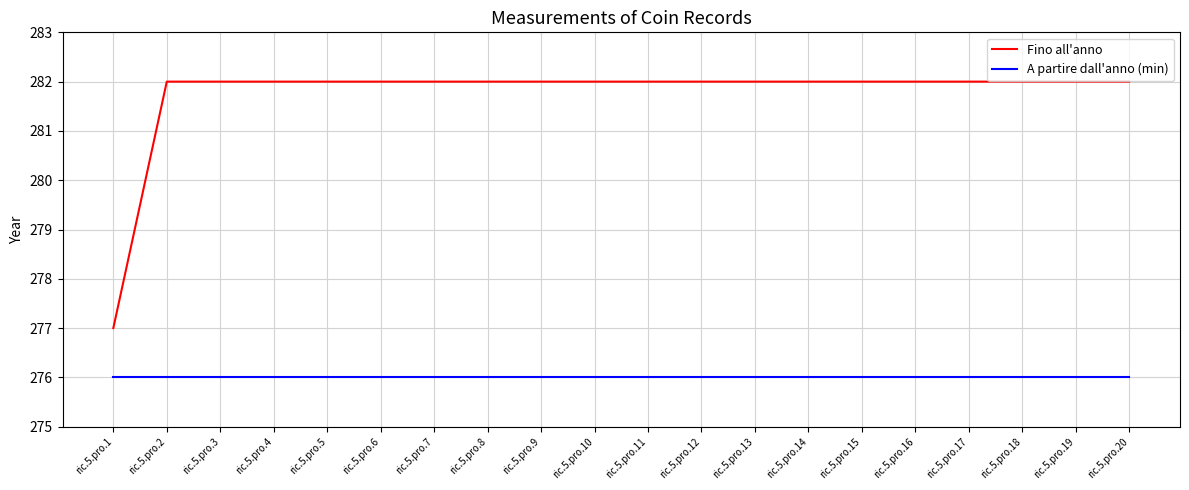

Reading left to right, extract all data points from this chart.

Fino all'anno: 277	282	282	282	282	282	282	282	282	282	282	282	282	282	282	282	282	282	282	282
A partire dall'anno (min): 276	276	276	276	276	276	276	276	276	276	276	276	276	276	276	276	276	276	276	276